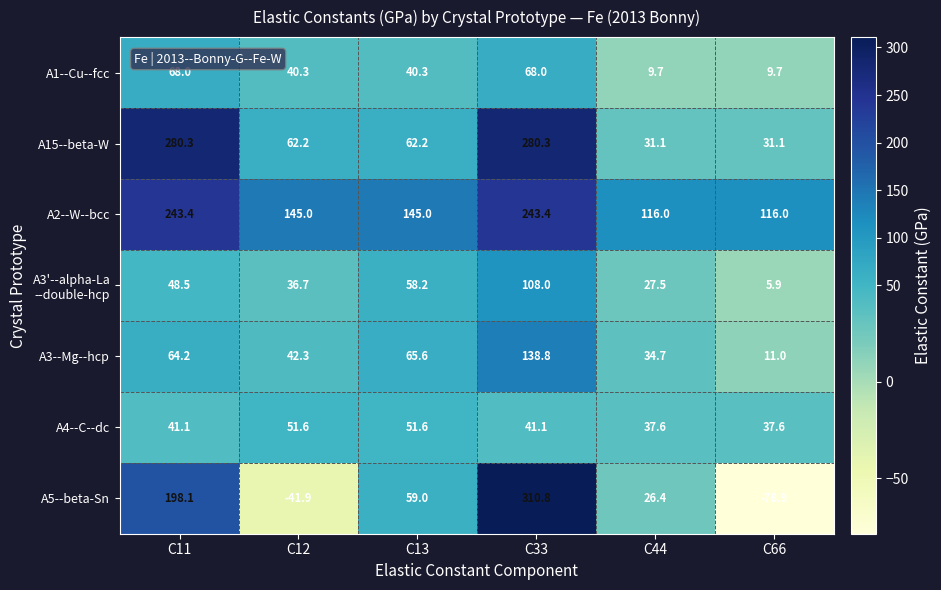

The value of A3--Mg--hcp at C12 is 42.3. True or false?

True